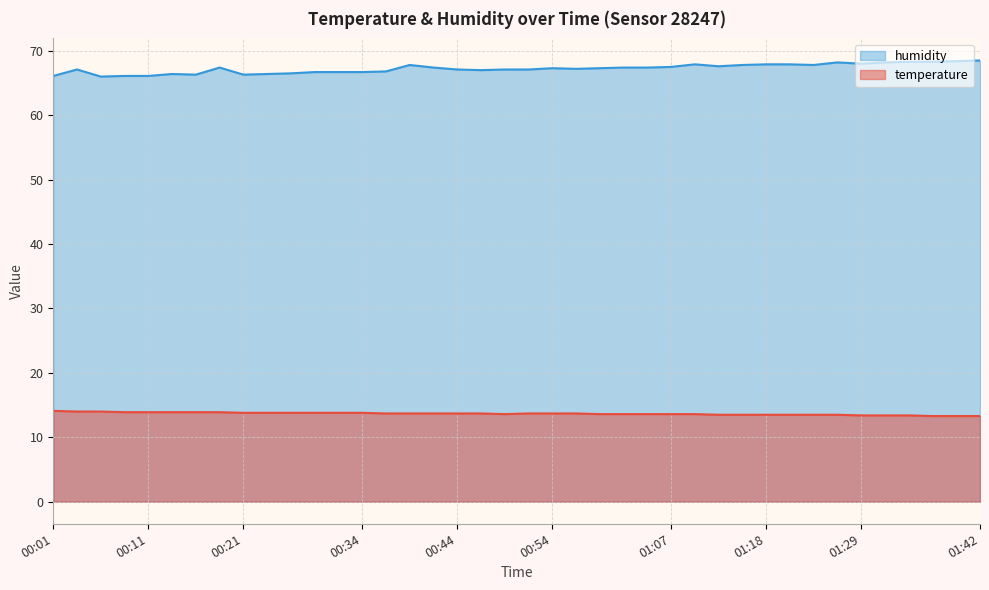

How many lines are shown in the chart?

2